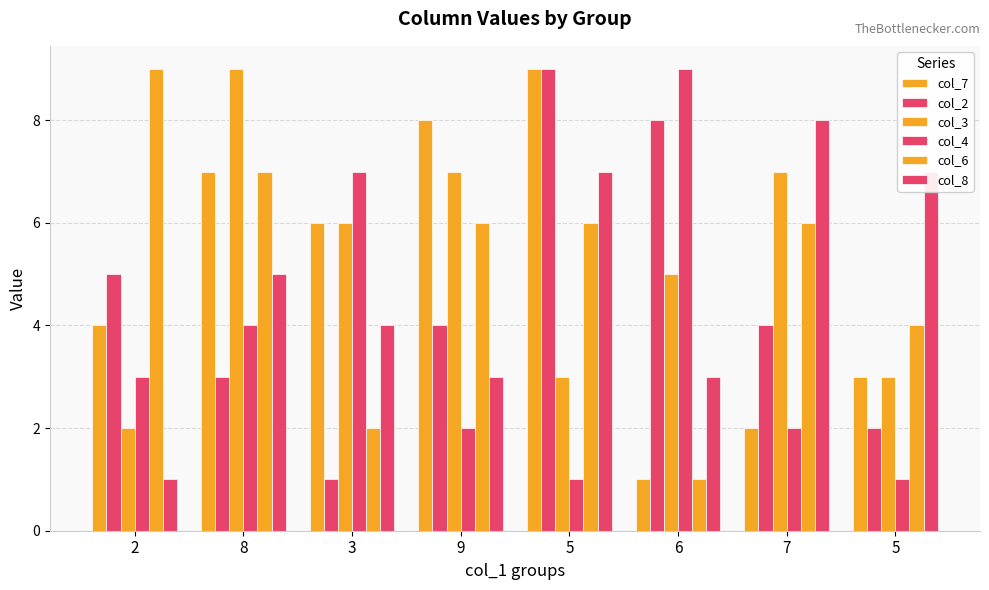

Count the number of data series in this chart.

6